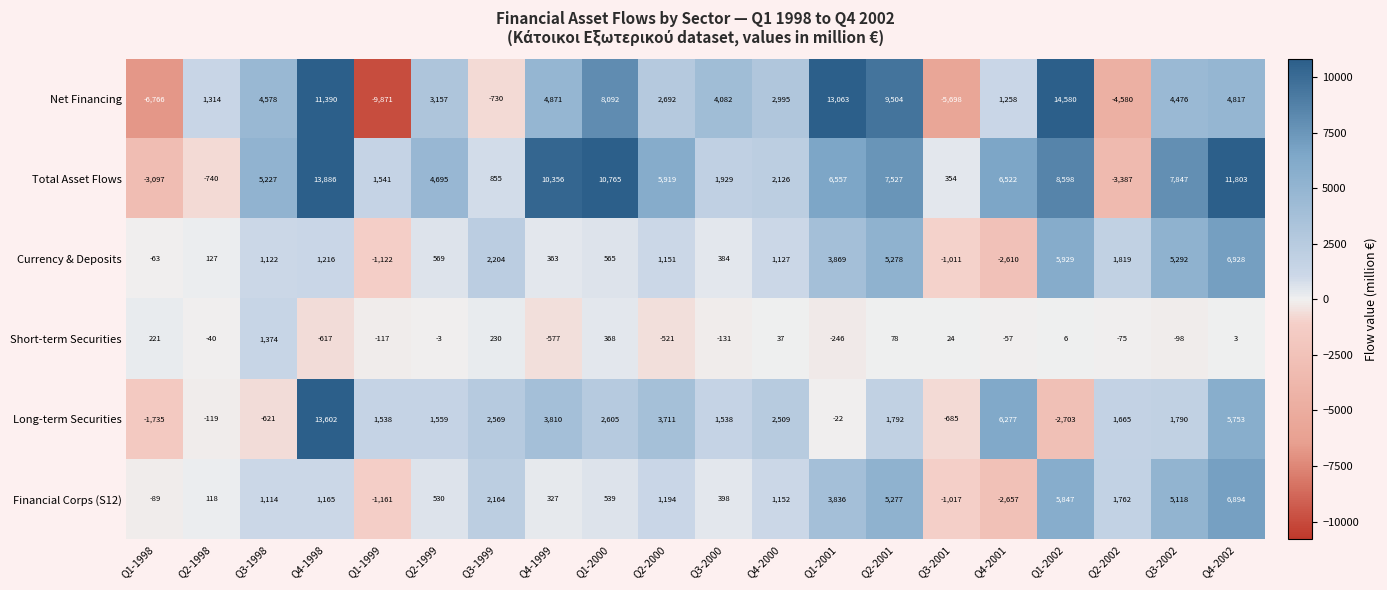

What is the approximate value of Net Financing at Q3-2002, to the nearest 100?

4500